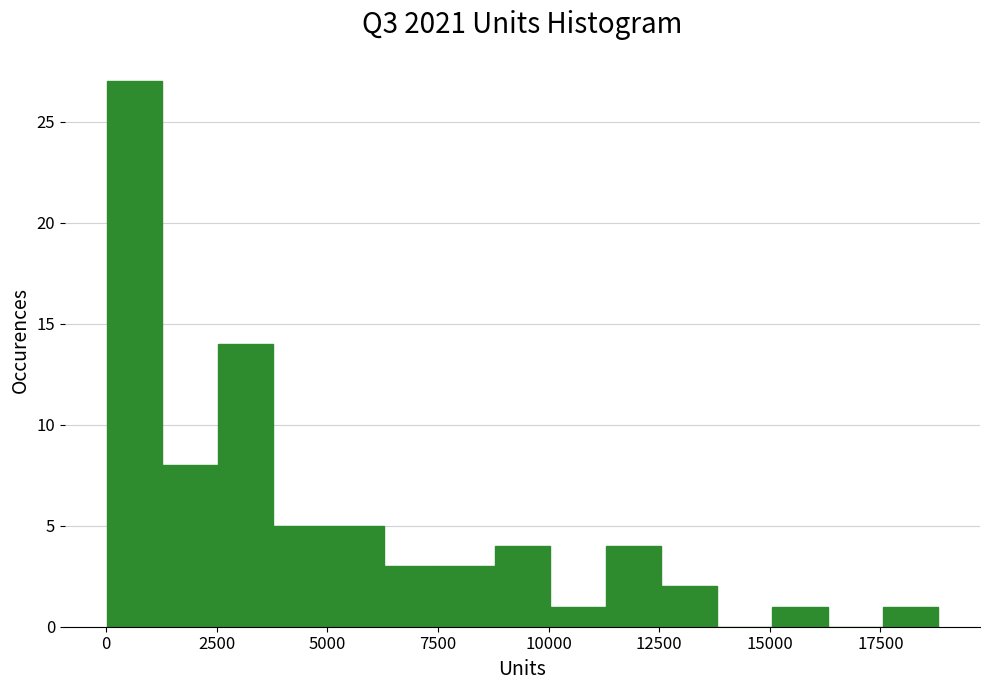

Around what value on the x-axis is the tallest bar? Give the approximate position of its centre, as read against the axis.

500